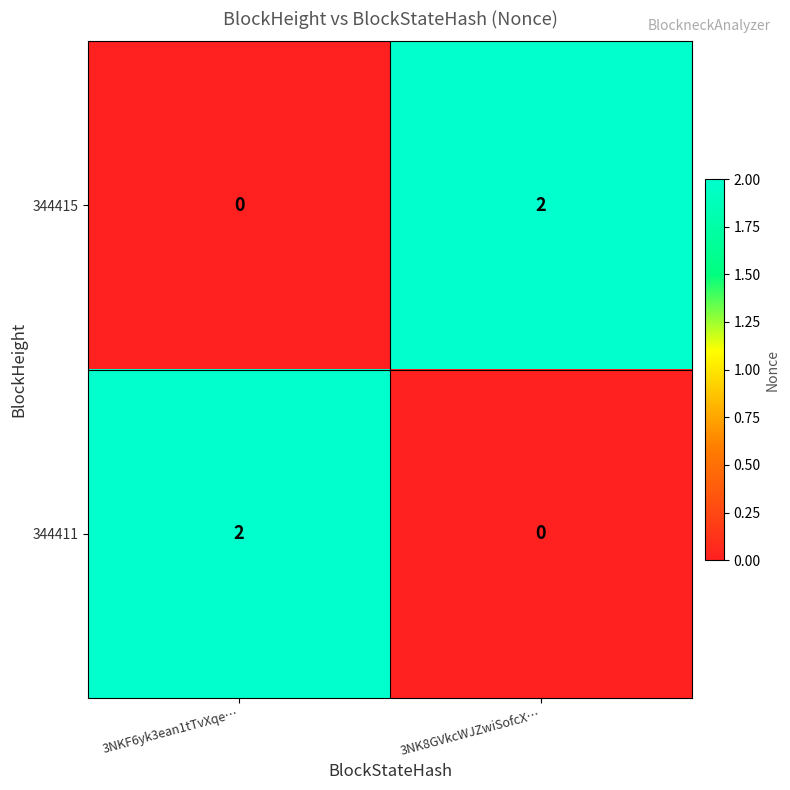

Where is 344415 nearest to the value 1?

3NKF6yk3ean1tTvXqe…